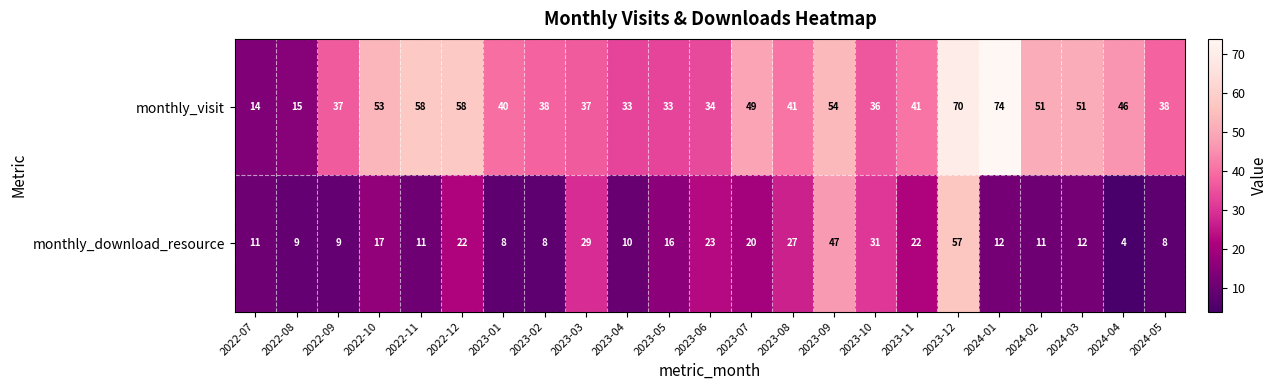

Is it true that monthly_download_resource equals 11 at 2023-02?

False